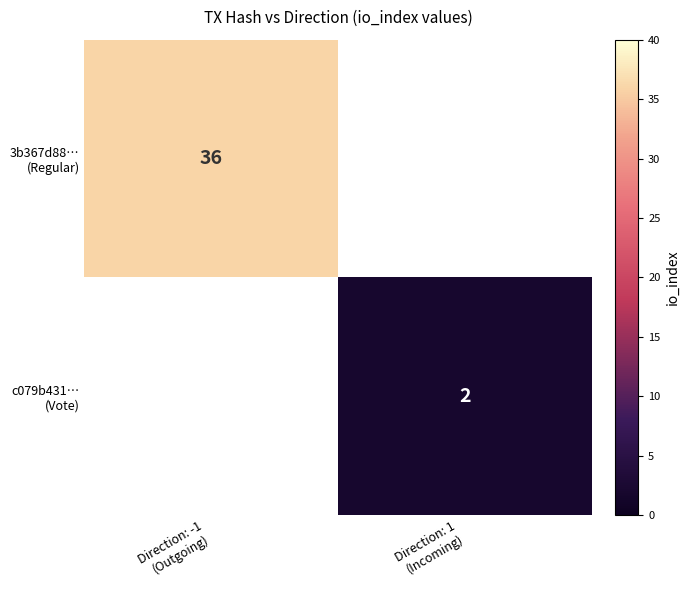

Is the value of c079b431… (Vote) at Direction: 1 (Incoming) greater than the value of 3b367d88… (Regular) at Direction: 1 (Incoming)?

No